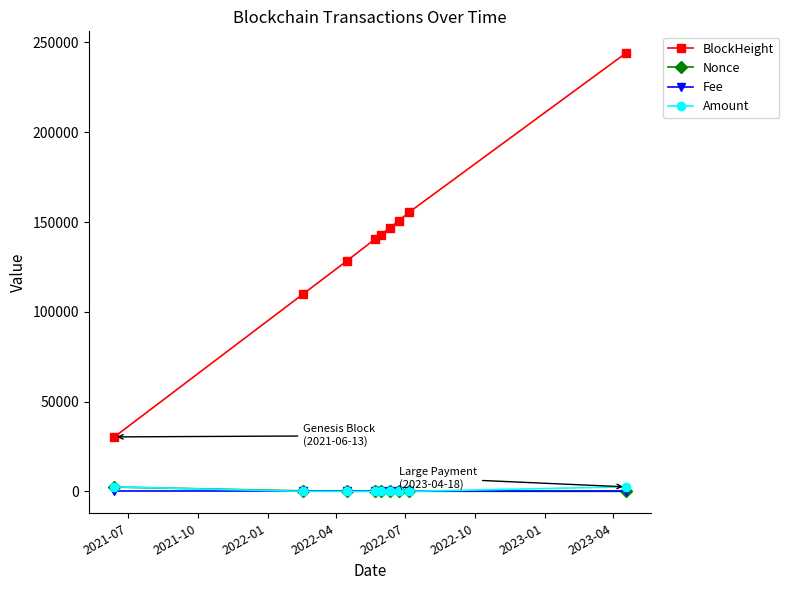

What is the maximum value for BlockHeight?

243981.0